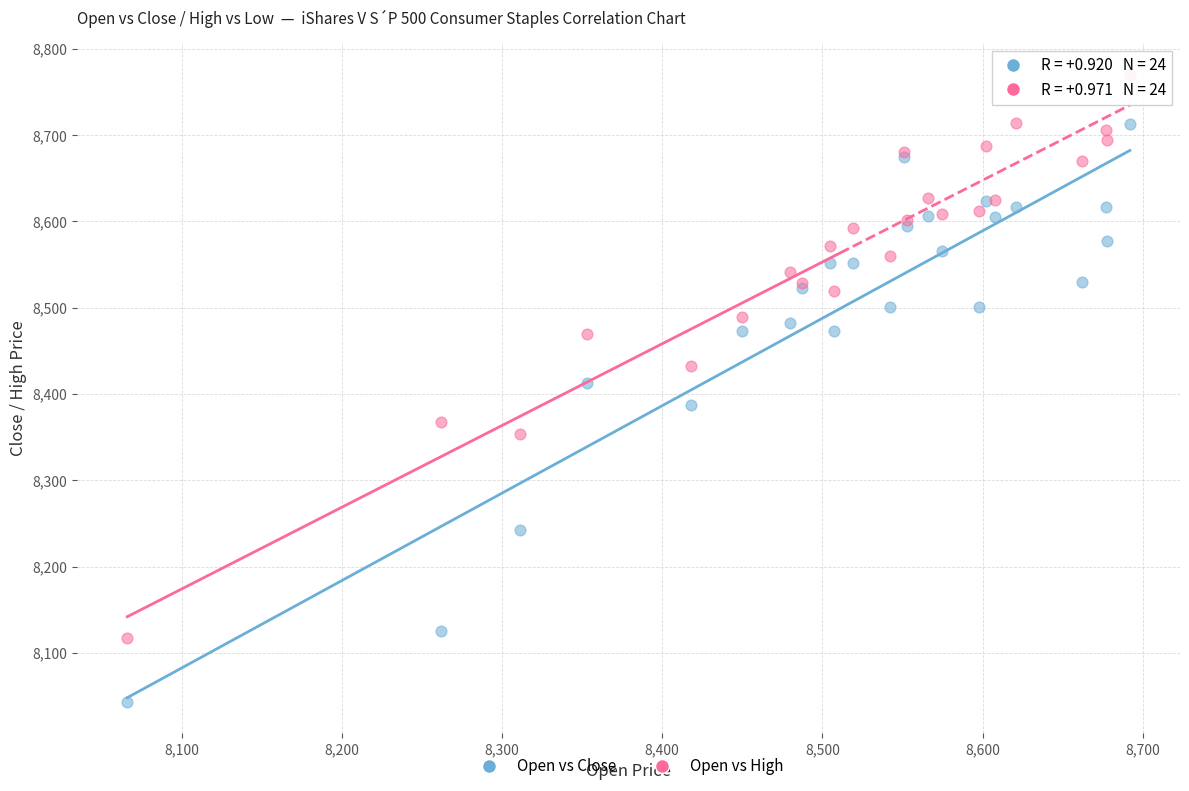

Which series contains the highest Y value?

Open vs High